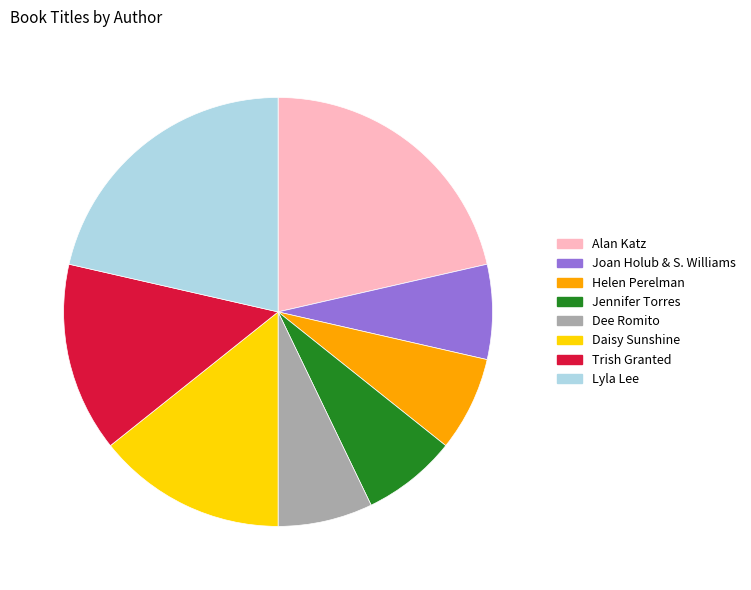

Is there a majority slice in this chart?

No